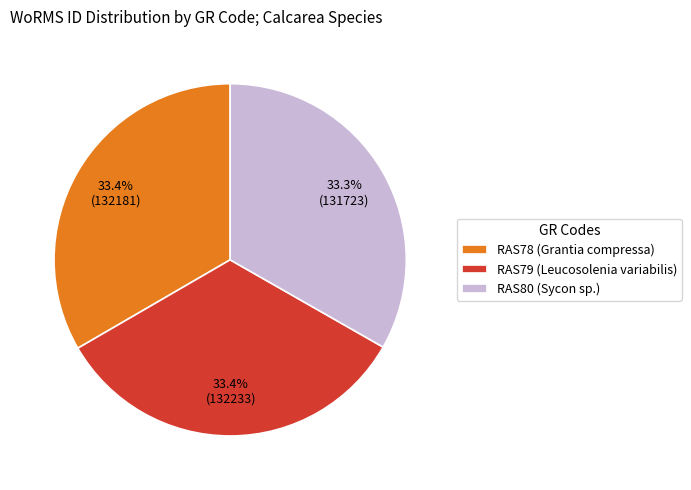

Does RAS80 (Sycon sp.) represent more than half of the total?

No